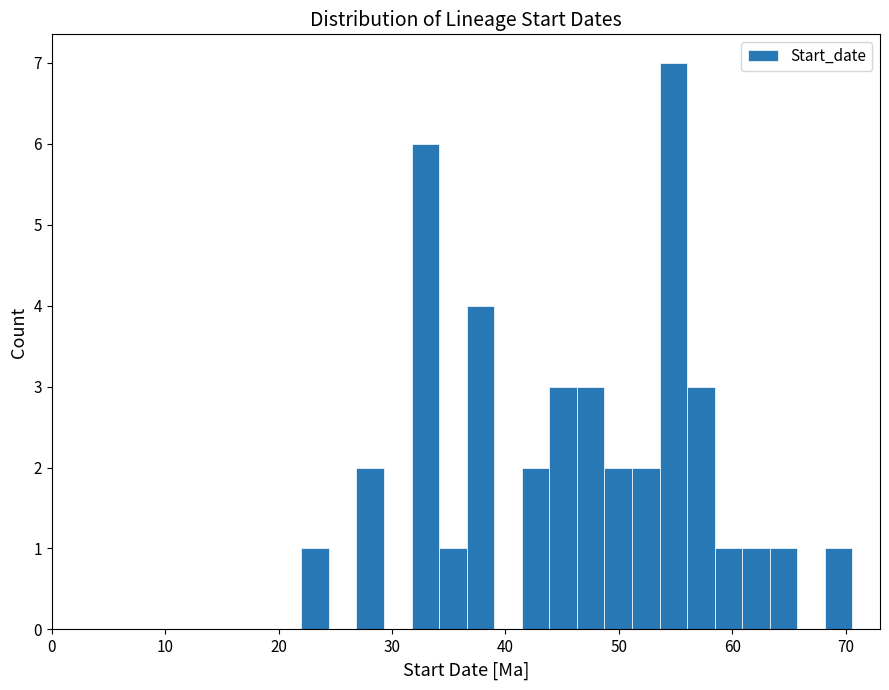

Read against the x-axis, roughly where is the centre of the tallest bar?

55